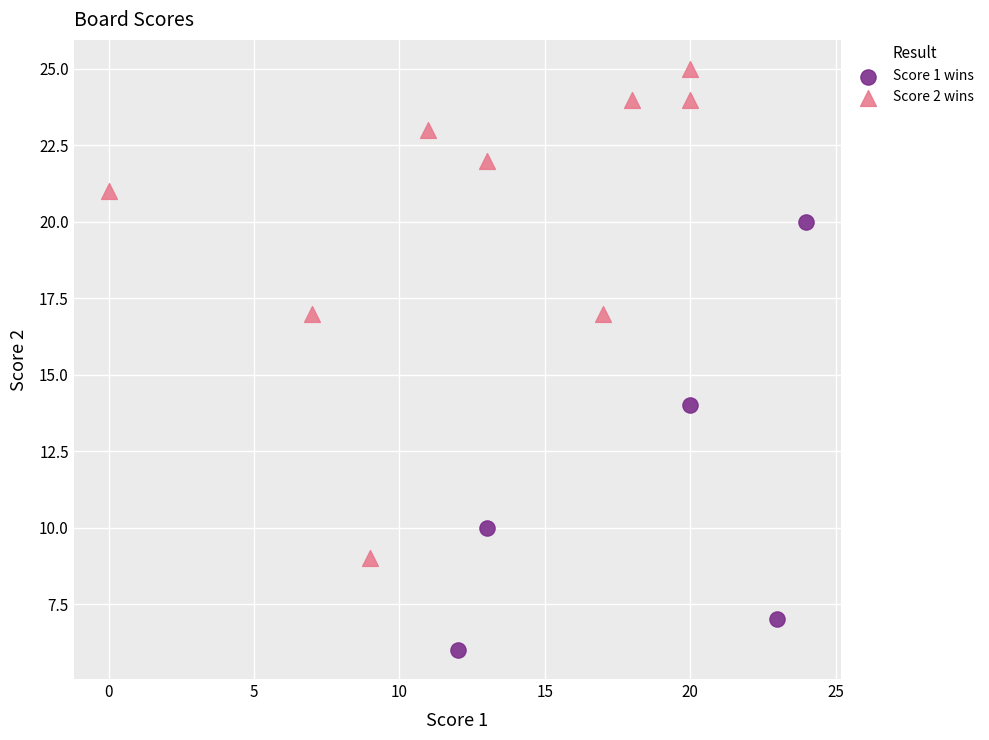

Which series contains the highest Y value?

Score 2 wins